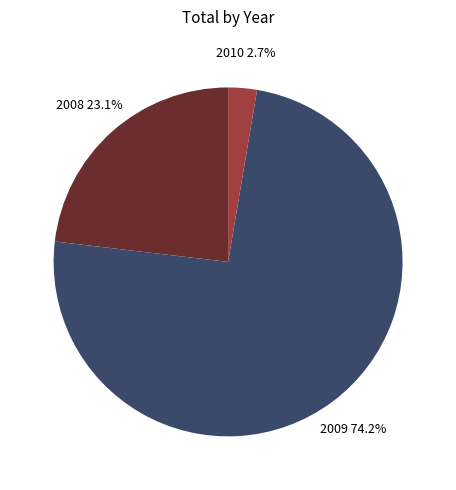

The 2009 slice represents 67% of the pie. True or false?

False